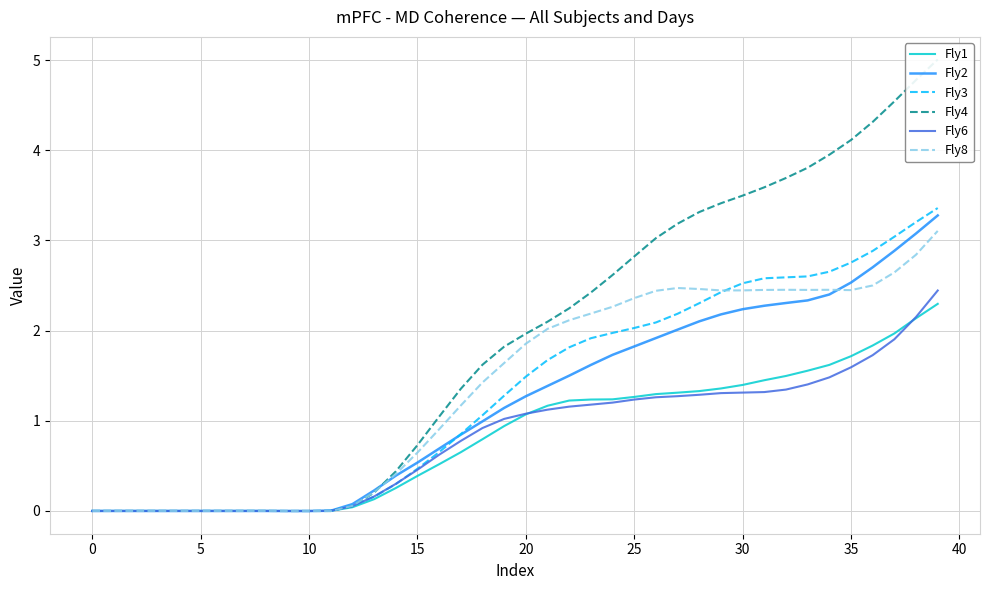

Reading left to right, what are all the values shown in this chart?

Fly1: -0.0	0.0	-0.0	0.0	-0.0	0.0	-0.0	0.0	0.0	-0.0	-0.0	0.0	0.0	0.1	0.3	0.4	0.5	0.7	0.8	0.9	1.1	1.2	1.2	1.2	1.2	1.3	1.3	1.3	1.3	1.4	1.4	1.4	1.5	1.6	1.6	1.7	1.8	2.0	2.1	2.3
Fly2: -0.0	0.0	-0.0	0.0	-0.0	0.0	-0.0	0.0	0.0	-0.0	-0.0	0.0	0.1	0.2	0.4	0.5	0.7	0.8	1.0	1.1	1.3	1.4	1.5	1.6	1.7	1.8	1.9	2.0	2.1	2.2	2.2	2.3	2.3	2.3	2.4	2.5	2.7	2.9	3.1	3.3
Fly3: -0.0	0.0	-0.0	0.0	-0.0	0.0	-0.0	0.0	-0.0	-0.0	-0.0	0.0	0.1	0.2	0.3	0.5	0.7	0.9	1.1	1.3	1.5	1.7	1.8	1.9	2.0	2.0	2.1	2.2	2.3	2.4	2.5	2.6	2.6	2.6	2.7	2.8	2.9	3.0	3.2	3.4
Fly4: -0.0	0.0	-0.0	0.0	0.0	-0.0	0.0	-0.0	0.0	-0.0	-0.0	-0.0	0.1	0.2	0.4	0.7	1.0	1.4	1.6	1.8	2.0	2.1	2.2	2.4	2.6	2.8	3.0	3.2	3.3	3.4	3.5	3.6	3.7	3.8	3.9	4.1	4.3	4.5	4.8	5.0
Fly6: -0.0	0.0	-0.0	0.0	-0.0	0.0	-0.0	-0.0	0.0	-0.0	-0.0	0.0	0.1	0.2	0.3	0.5	0.6	0.8	0.9	1.0	1.1	1.1	1.2	1.2	1.2	1.2	1.3	1.3	1.3	1.3	1.3	1.3	1.3	1.4	1.5	1.6	1.7	1.9	2.2	2.4
Fly8: -0.0	0.0	-0.0	0.0	-0.0	-0.0	0.0	-0.0	0.0	-0.0	0.0	-0.0	0.1	0.2	0.4	0.6	0.9	1.2	1.4	1.6	1.9	2.0	2.1	2.2	2.3	2.4	2.4	2.5	2.5	2.4	2.4	2.5	2.5	2.5	2.5	2.4	2.5	2.6	2.8	3.1